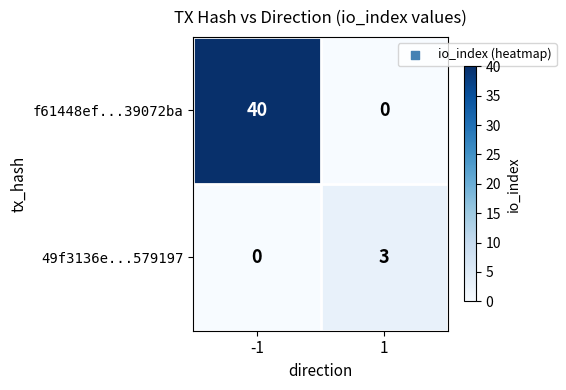

Between -1 and 1, which series saw the biggest shift?

f61448ef...39072ba